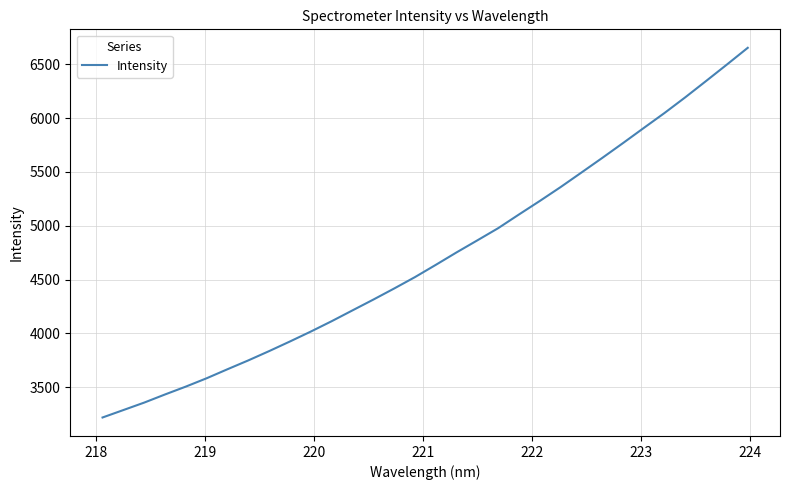

What is the difference between the maximum and minimum values?

3438.5